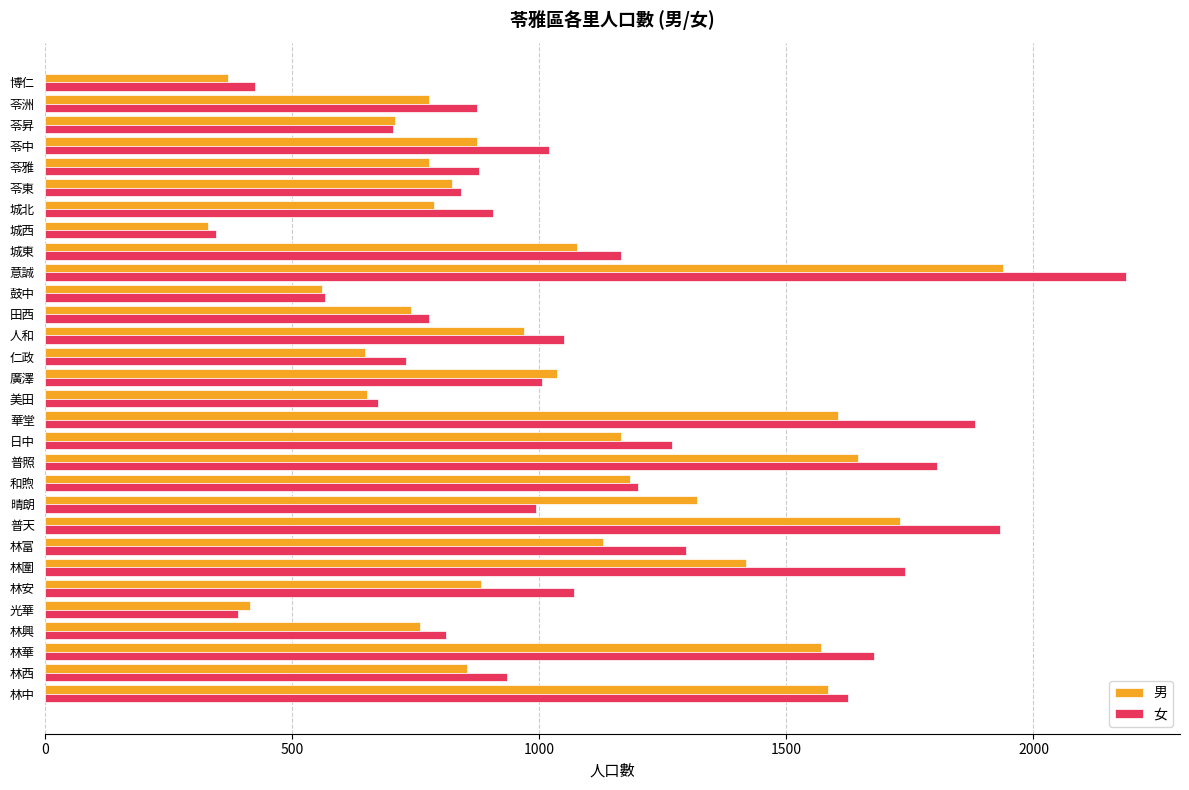

How many categories are shown in the chart?

30